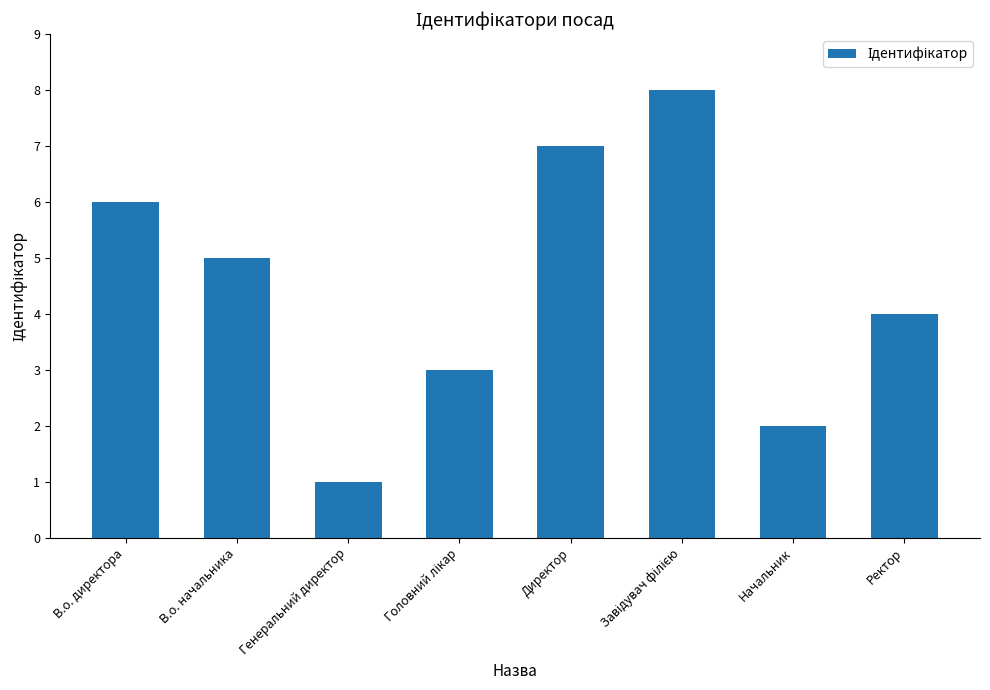

What is the maximum value shown in the chart?

8